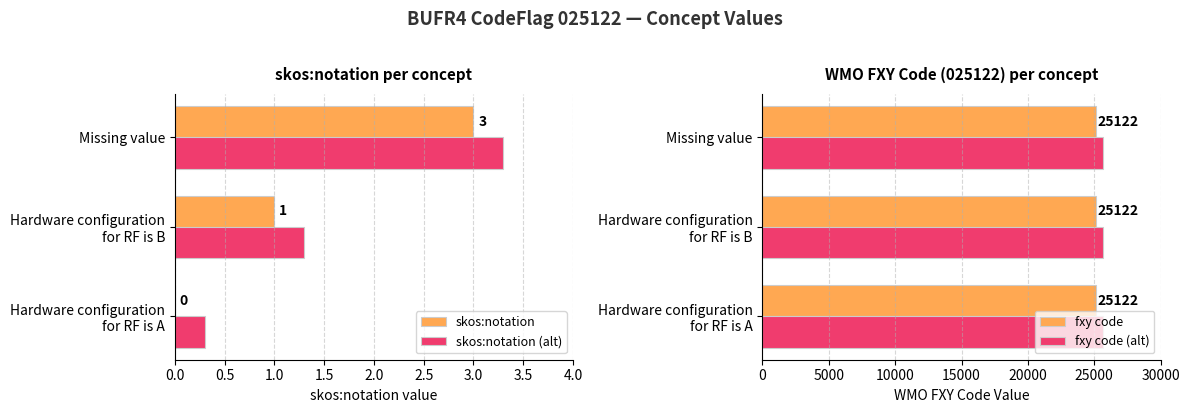

How many data points does each series have?

3